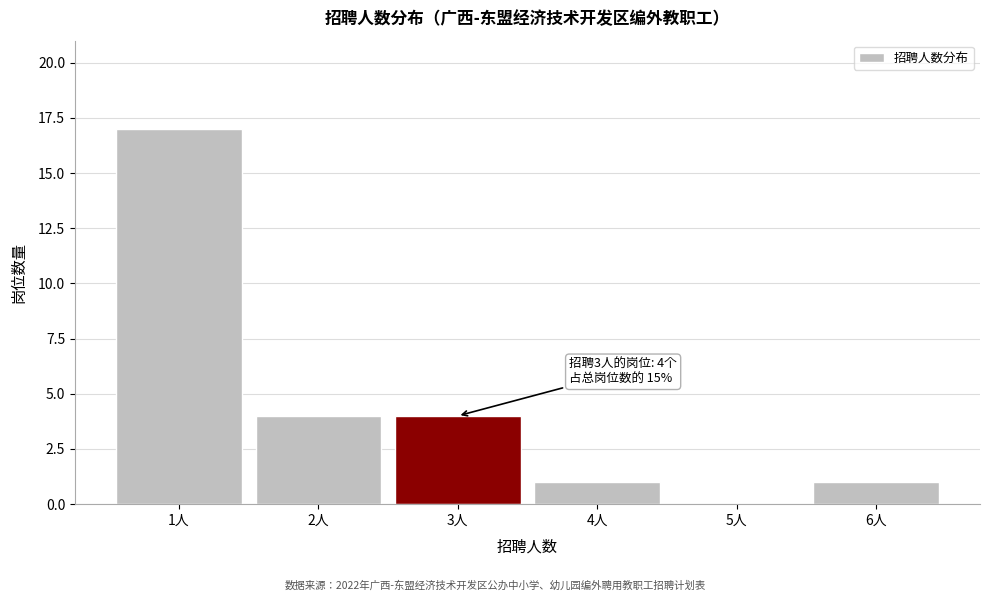

Over which range of the x-axis is the bar tallest?

0.5 to 1.5